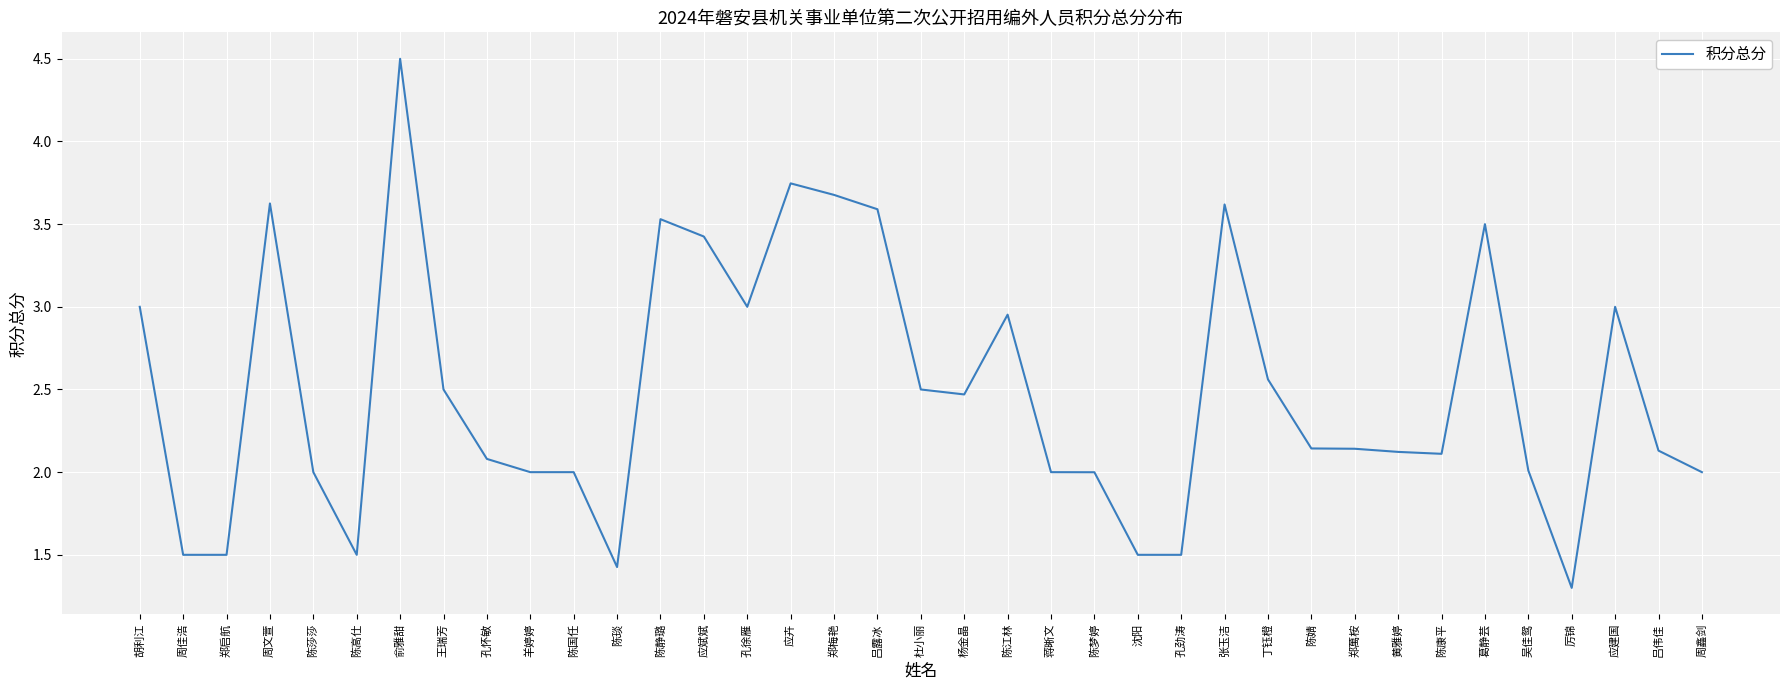

What position from the right is 孔怀敏?

29